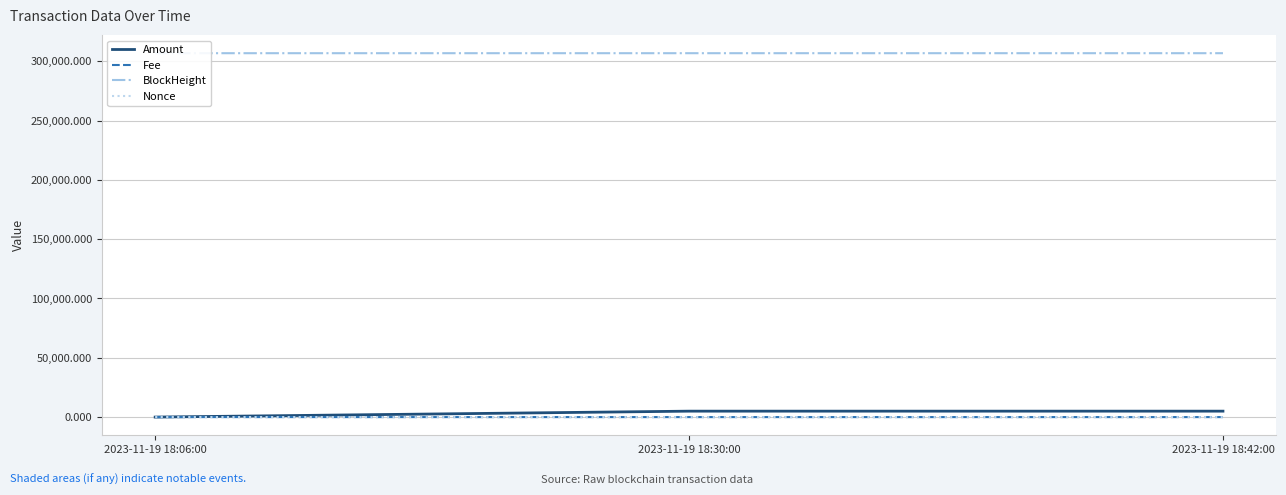

Which category has the highest value in the Nonce series?

2023-11-19 18:30:00